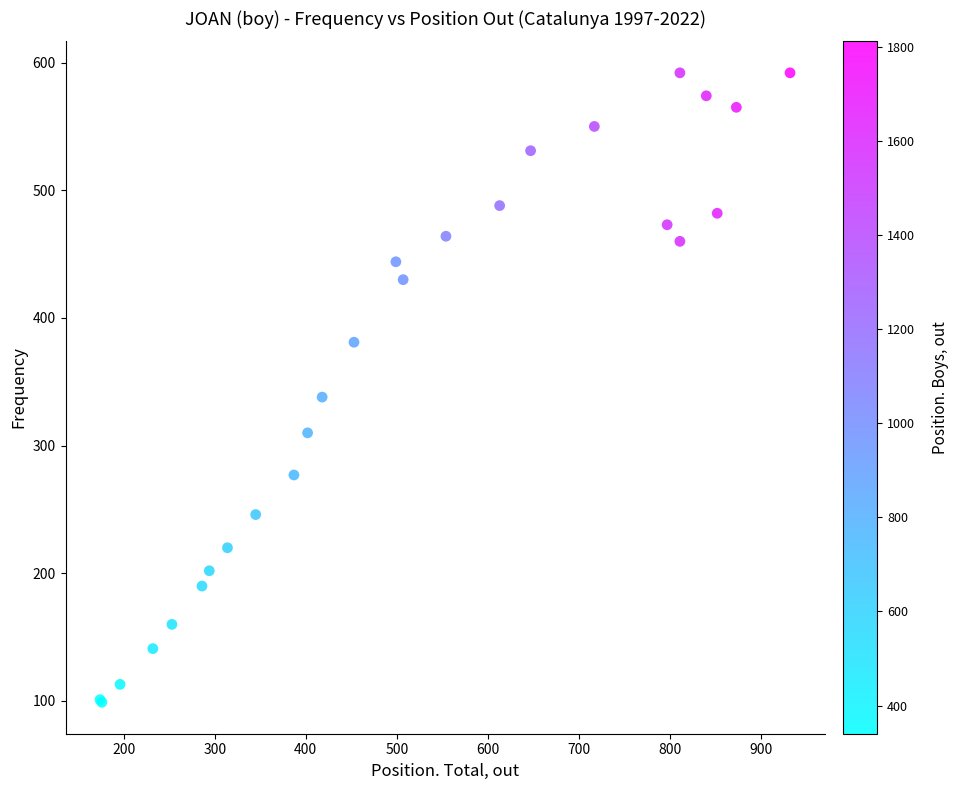

What Y value in the scatter plot is closest to 345?

338